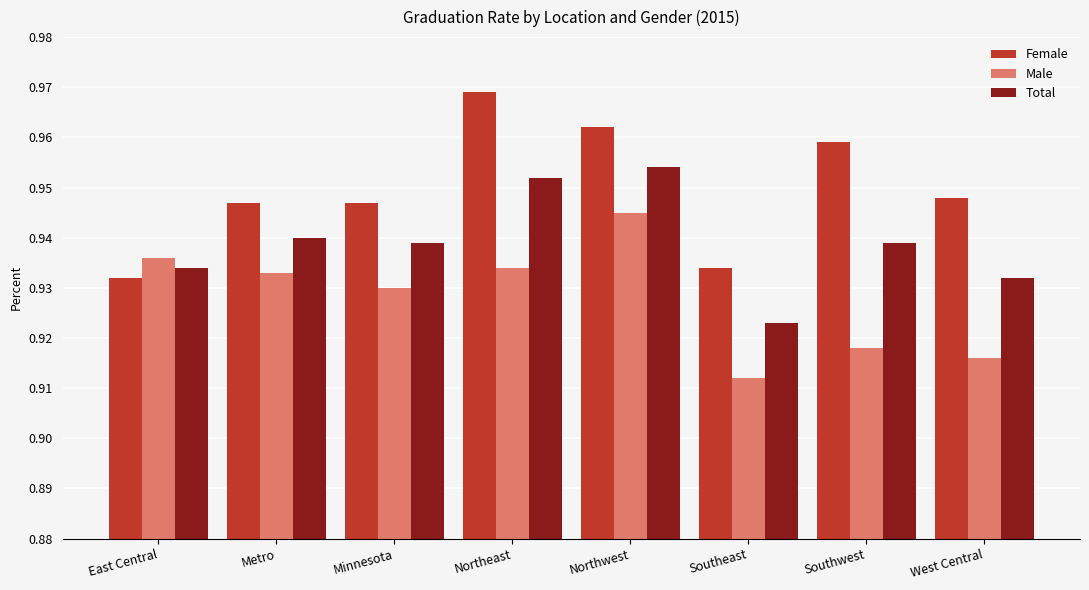

Where is Female nearest to the value 0?

East Central